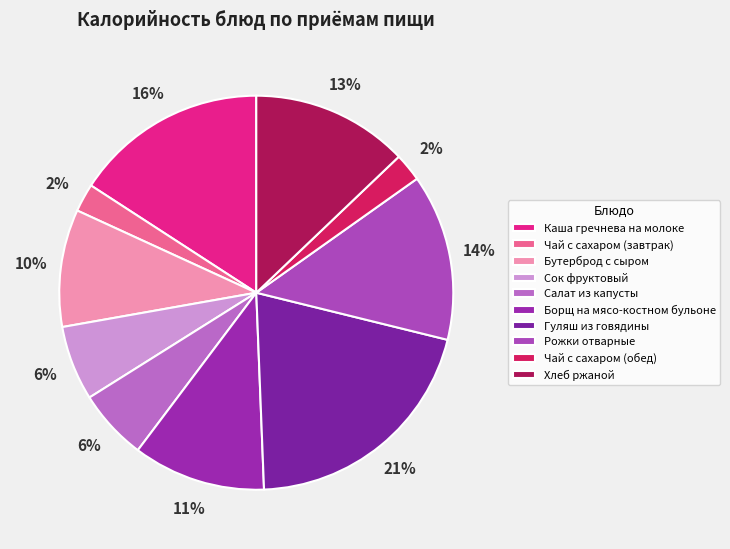

How many segments does this pie chart have?

10